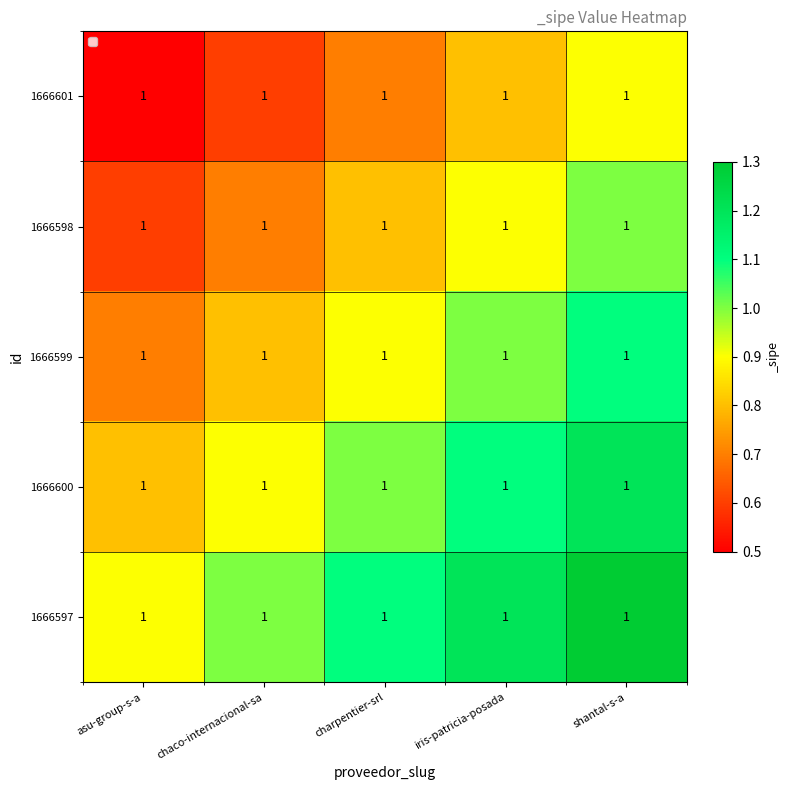

Rank the series by their average value, from highest to lowest.

1666597, 1666600, 1666599, 1666598, 1666601